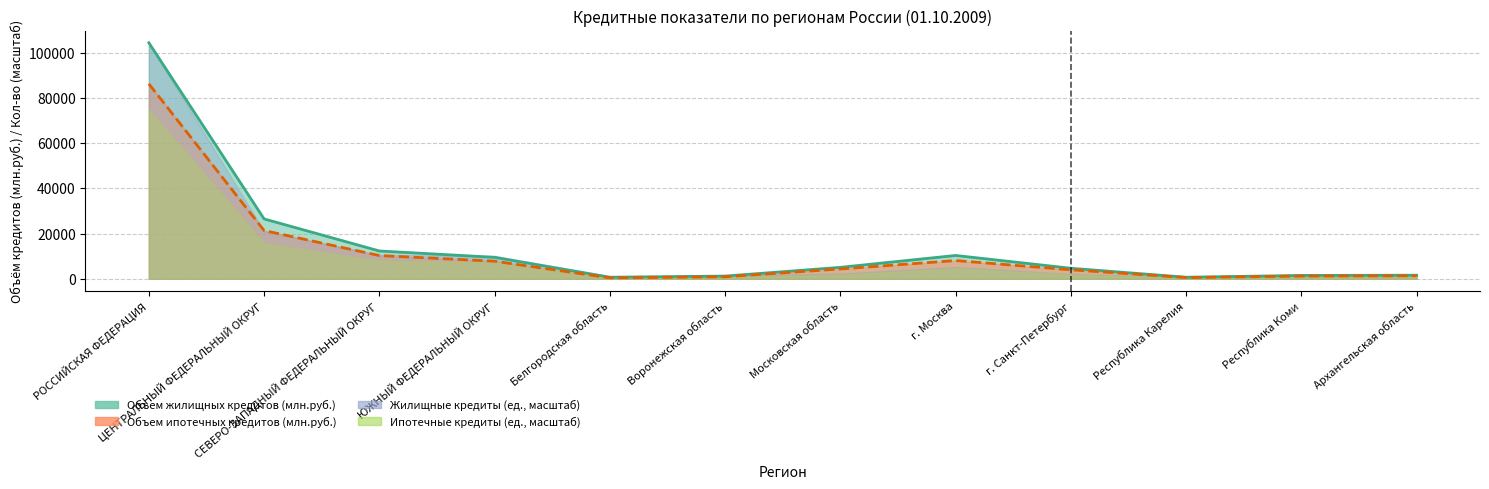

What is the difference between the maximum and minimum values in the Жилищные кредиты (ед.) series?

103616.7